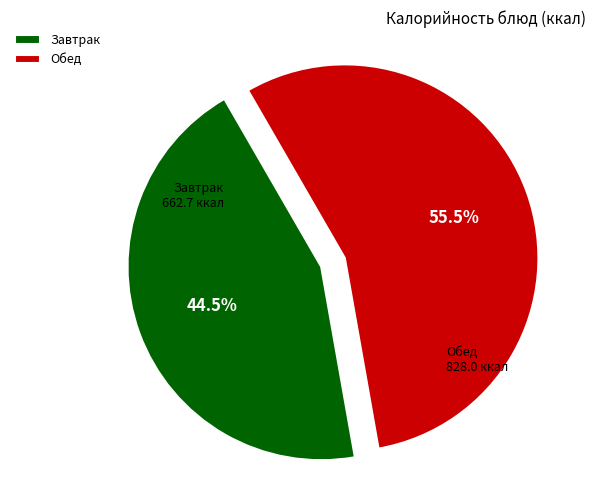

Approximately how many times larger is the value at Завтрак compared to Обед?

0.8